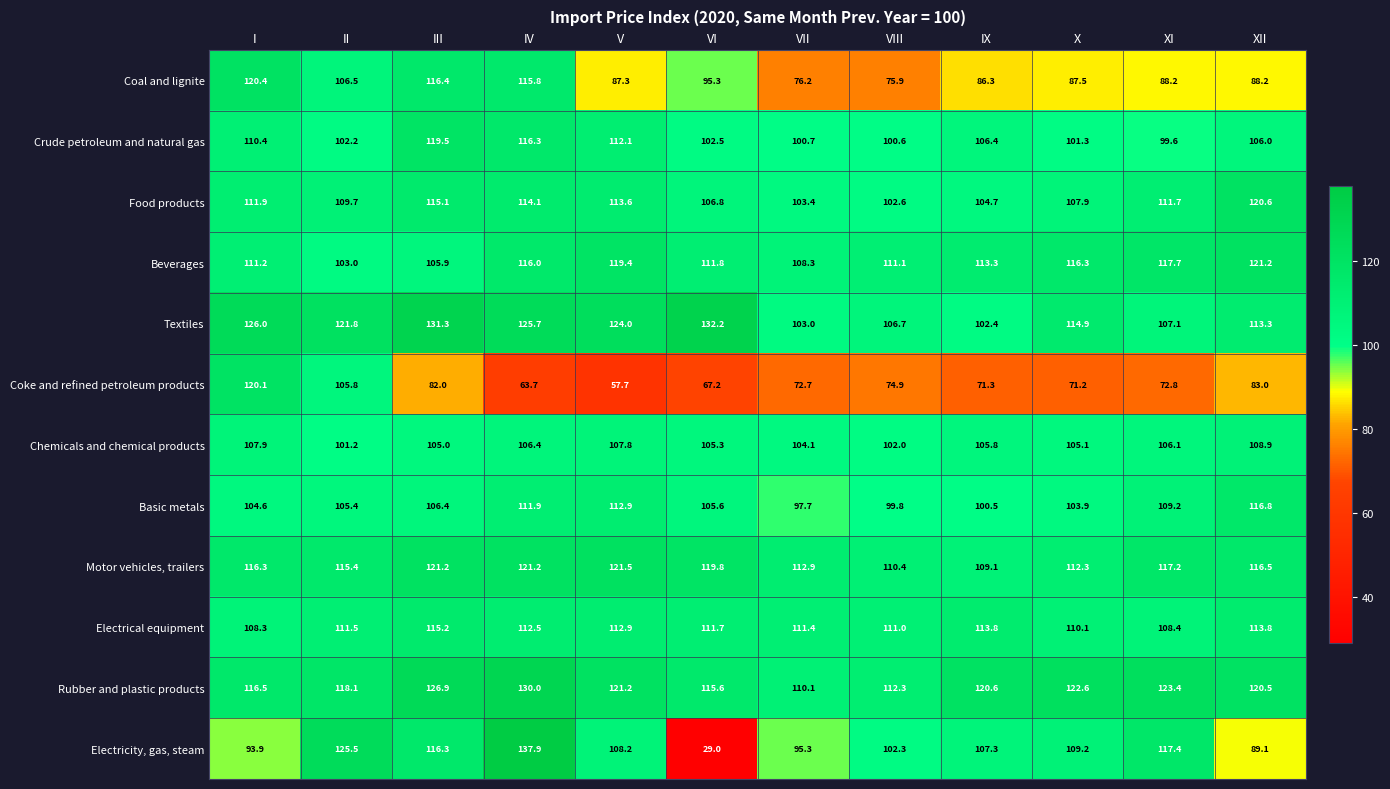

How many categories are shown in the chart?

12